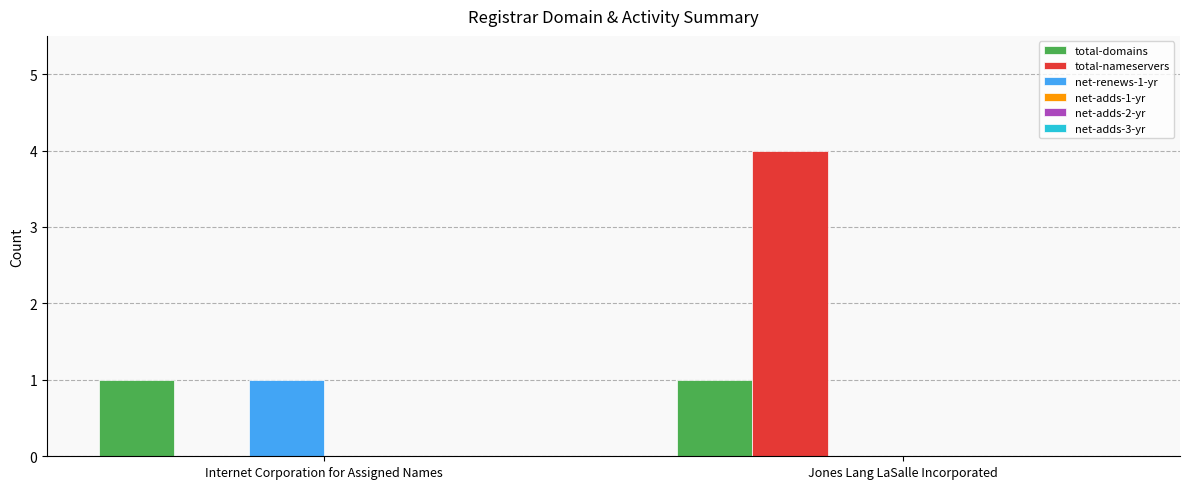

True or false: total-nameservers has a value of 0 at Internet Corporation for Assigned Names.

True